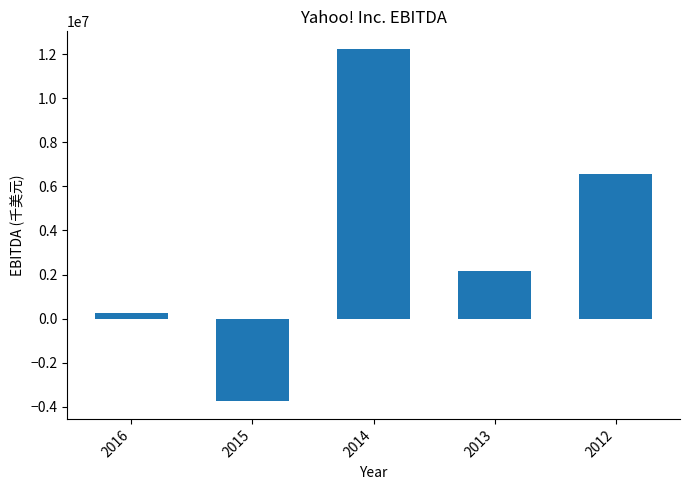

What is the value of the 4th bar from the left?

2173280